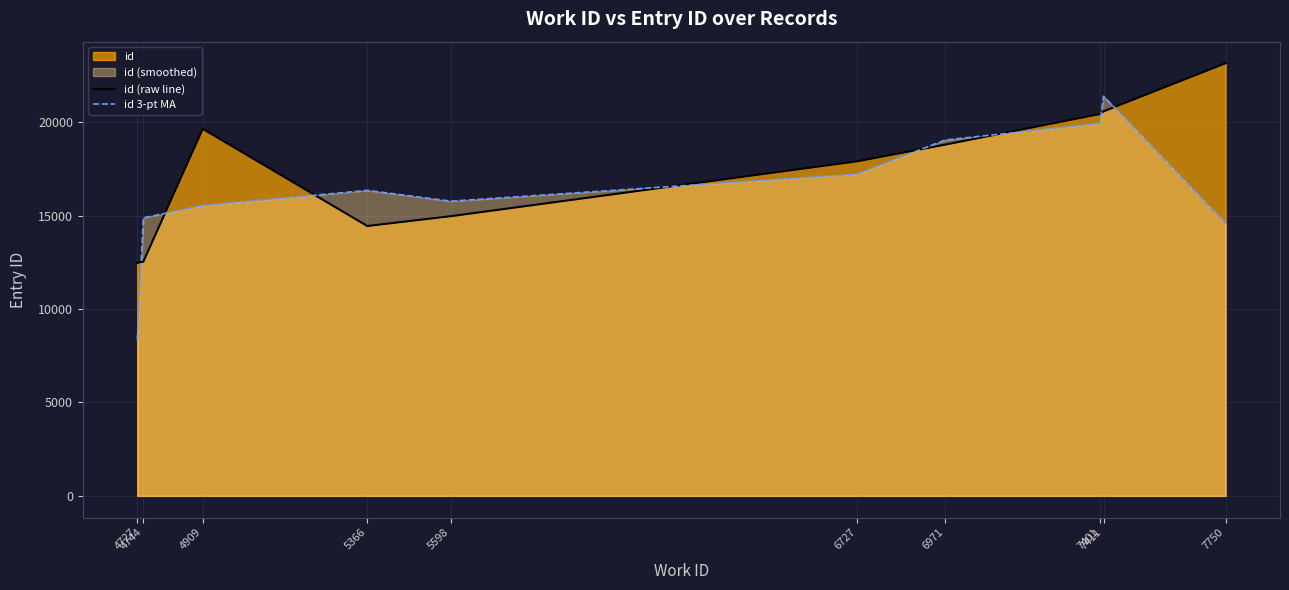

Which category has the lowest value in the id 3-pt MA series?

4727